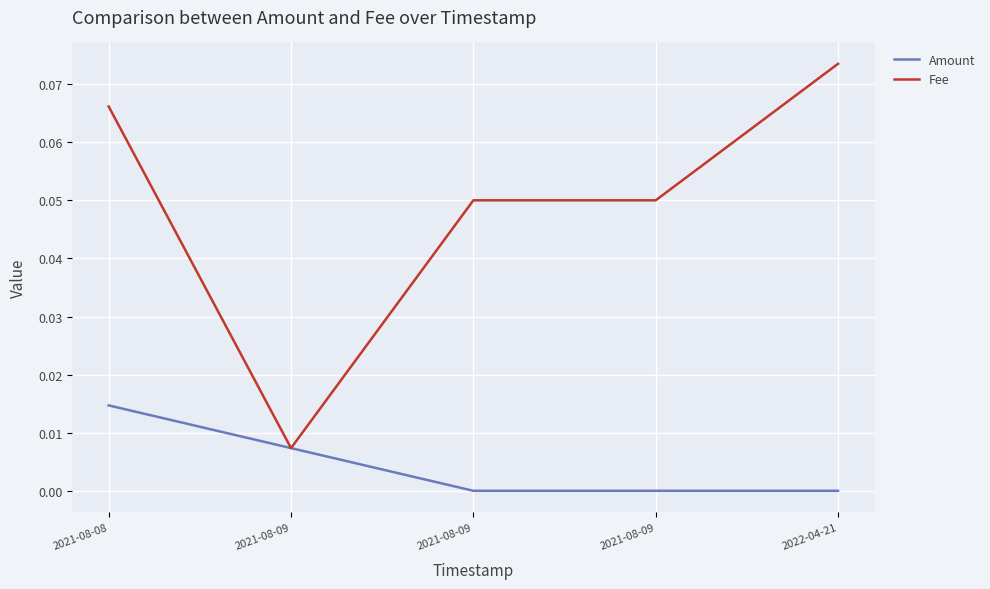

Rank the series by their maximum value, from lowest to highest.

Amount, Fee